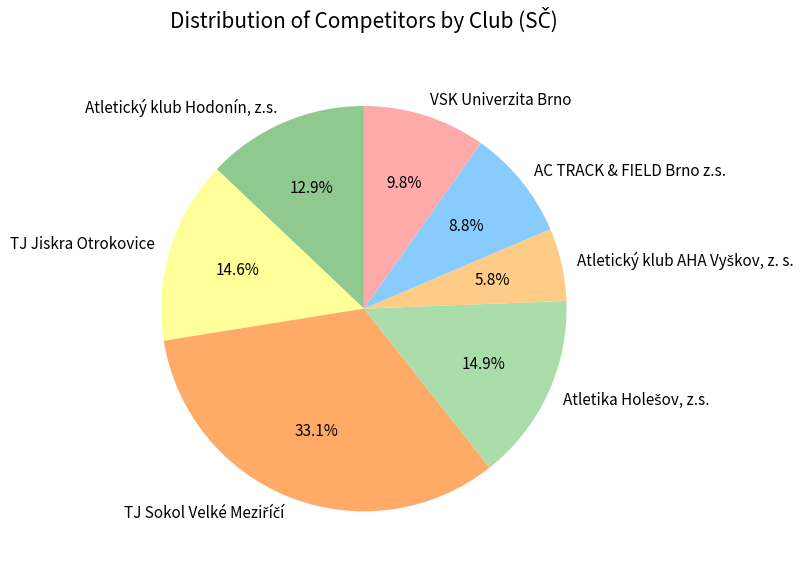

How much of the chart is everything except Atletický klub Hodonín, z.s.?

87.1%